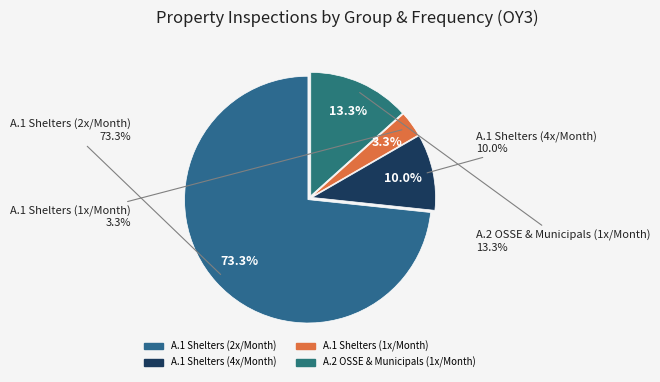

To the nearest percent, what percentage of the pie is A.1 Shelters (2x/Month)?

73%